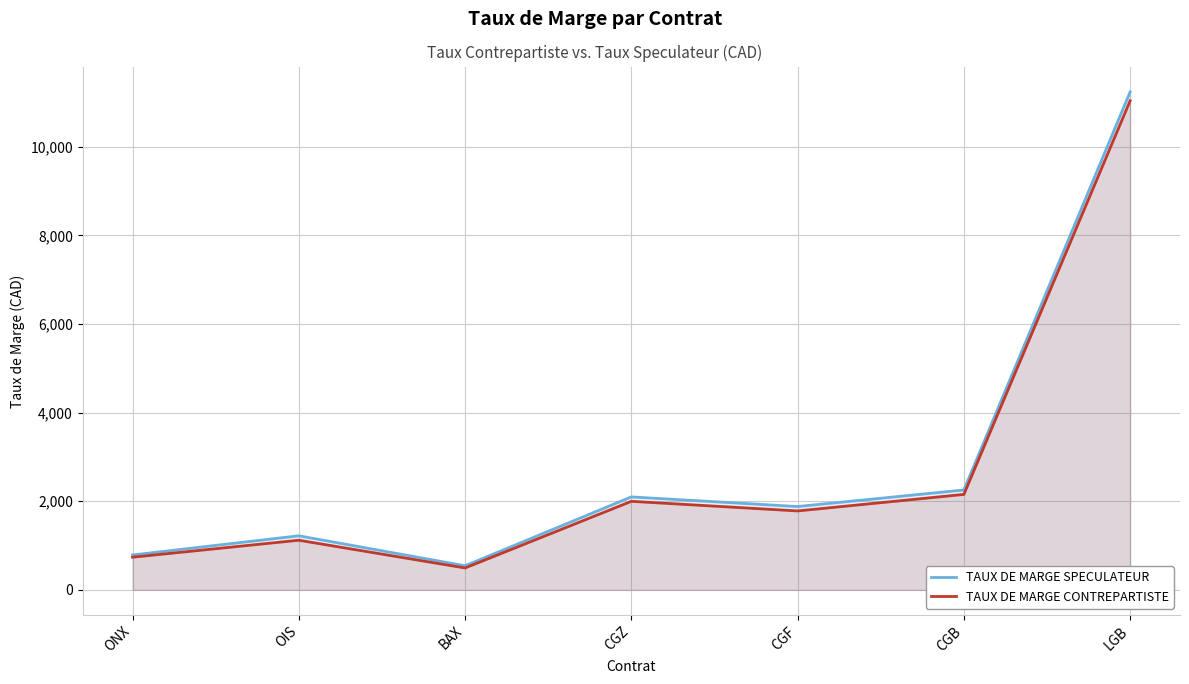

At which category is the sum across all series the highest?

LGB